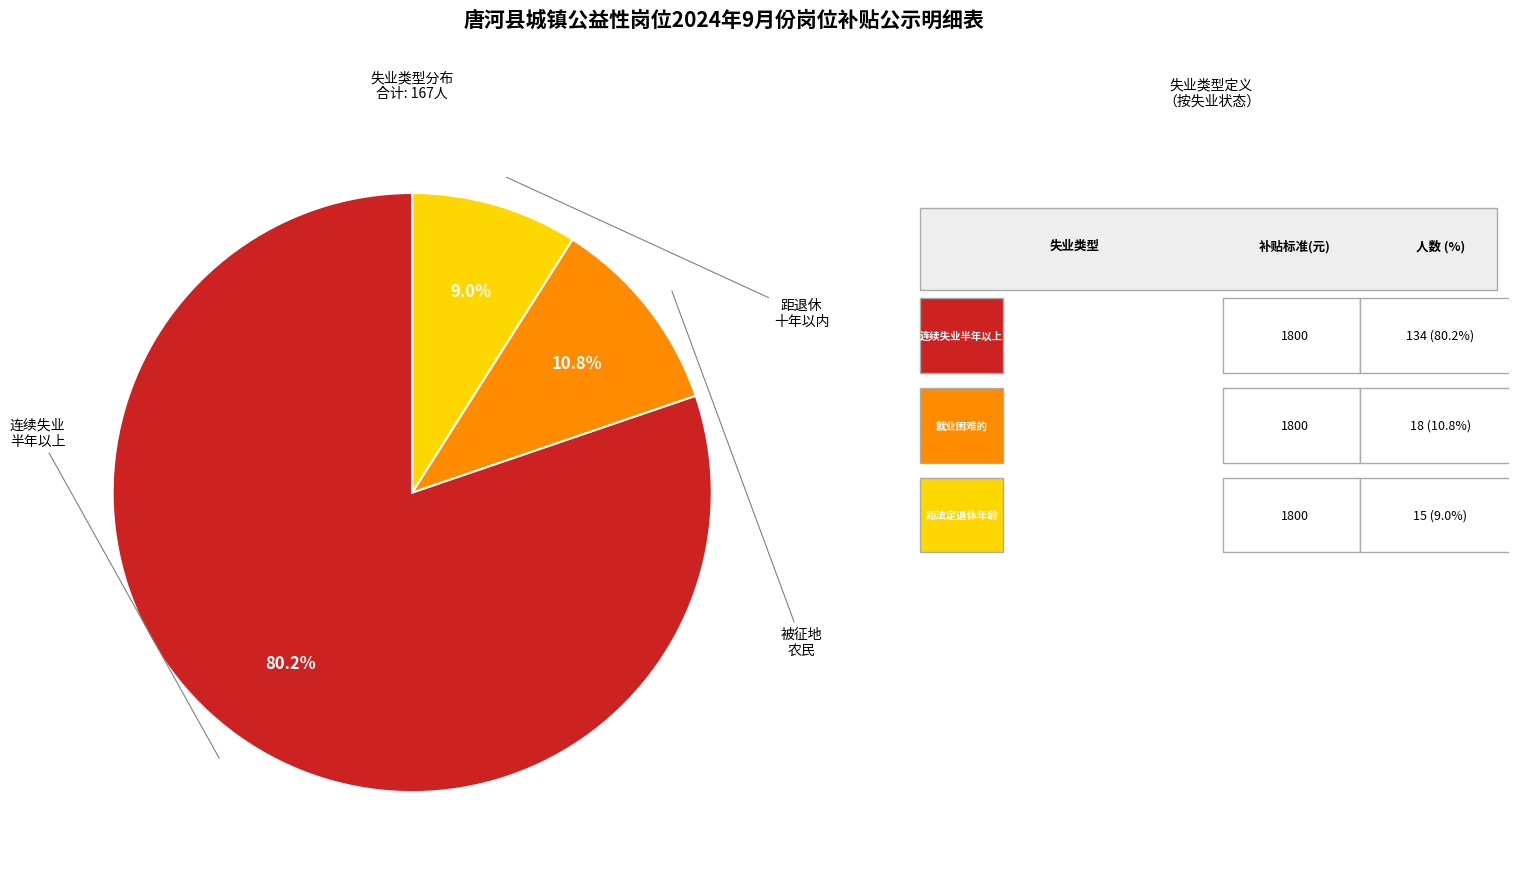

Is there a majority slice in this chart?

Yes